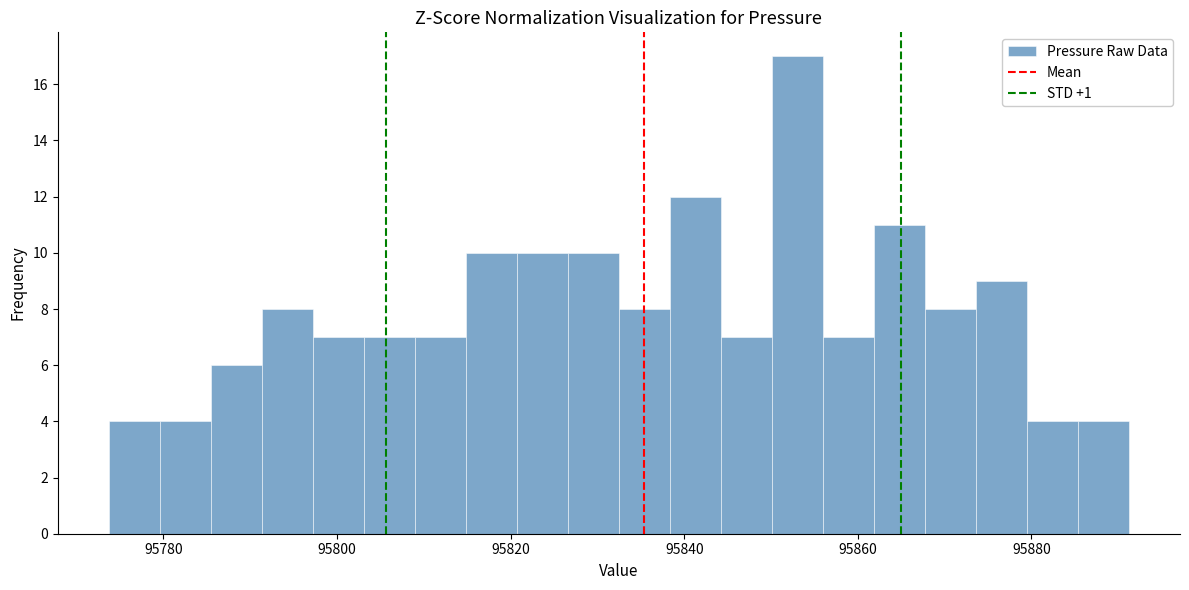

Around what value on the x-axis is the tallest bar? Give the approximate position of its centre, as read against the axis.

95854